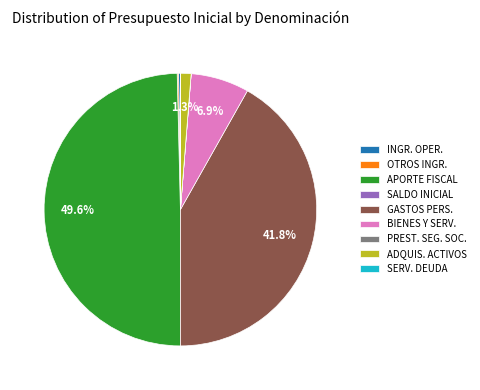

What is the total percentage of GASTOS PERS. and ADQUIS. ACTIVOS?

43.1%